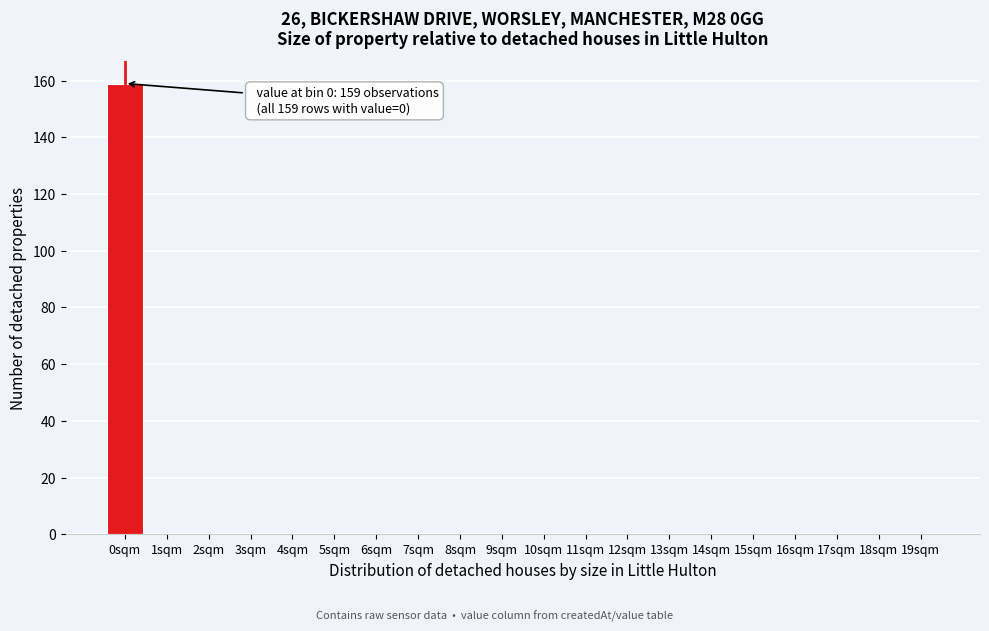

Reading right to left, list all the values displayed in this chart.

19sqm=0	18sqm=0	17sqm=0	16sqm=0	15sqm=0	14sqm=0	13sqm=0	12sqm=0	11sqm=0	10sqm=0	9sqm=0	8sqm=0	7sqm=0	6sqm=0	5sqm=0	4sqm=0	3sqm=0	2sqm=0	1sqm=0	0sqm=159